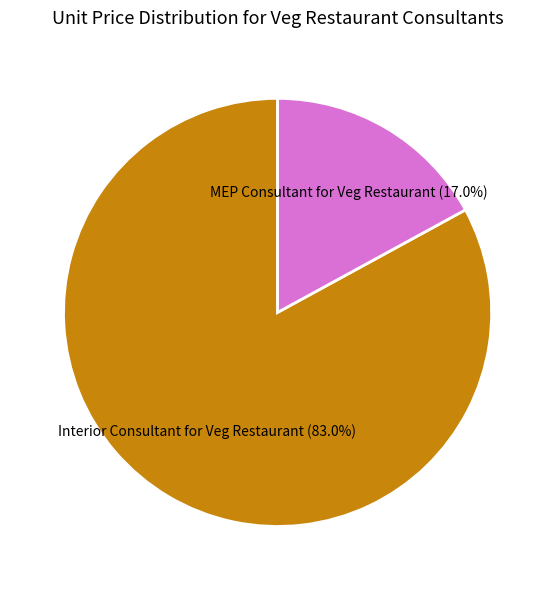

What percentage is NOT represented by MEP Consultant for Veg Restaurant?

83.0%